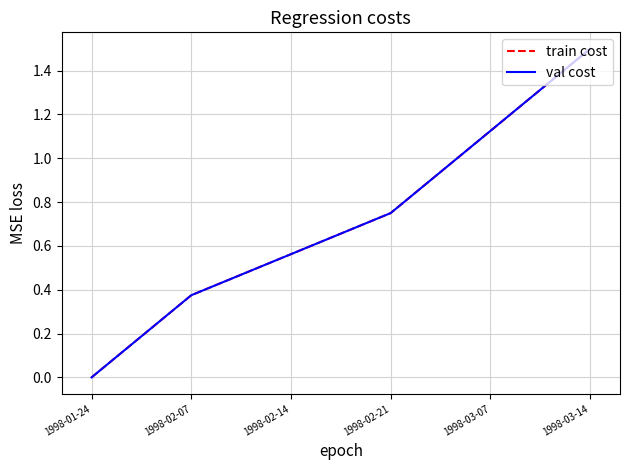

Reading right to left, what are all the values shown in this chart?

train cost: 1998-03-14=1.5	1998-03-07=1.1	1998-02-21=0.8	1998-02-14=0.6	1998-02-07=0.4	1998-01-24=0.0
val cost: 1998-03-14=1.5	1998-03-07=1.1	1998-02-21=0.8	1998-02-14=0.6	1998-02-07=0.4	1998-01-24=0.0